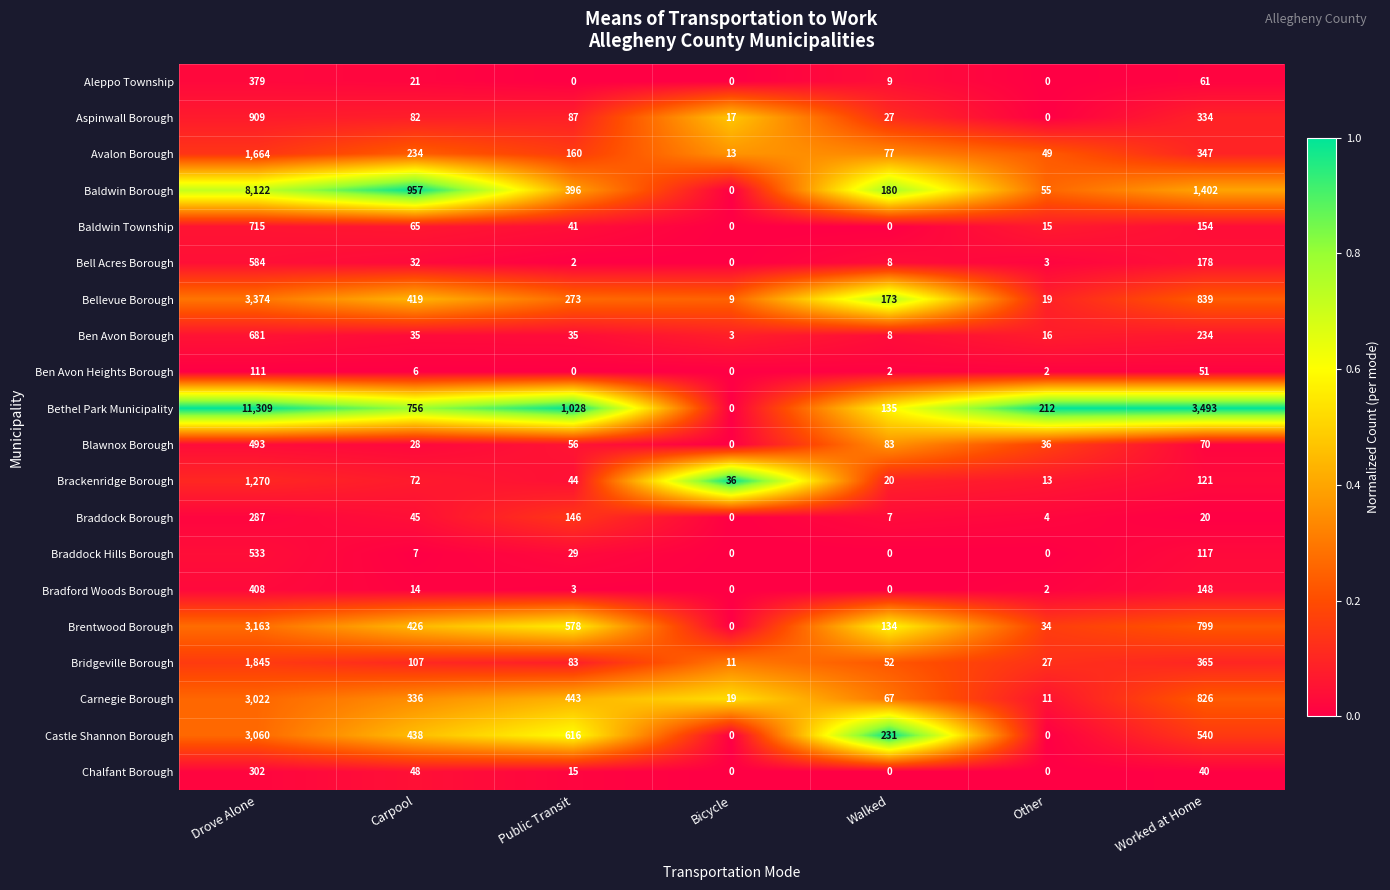

What is the greatest value displayed?

11309